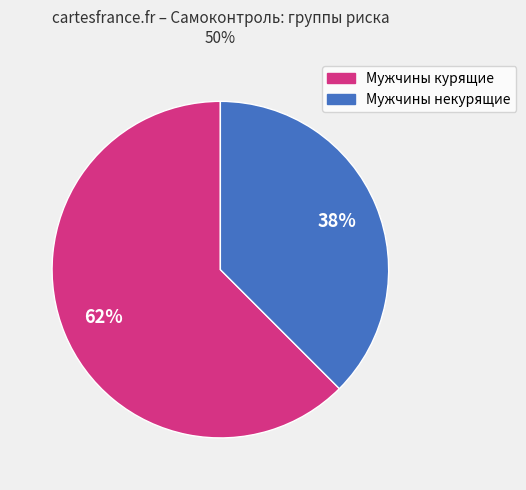

To the nearest percent, what is the average slice percentage?

50%